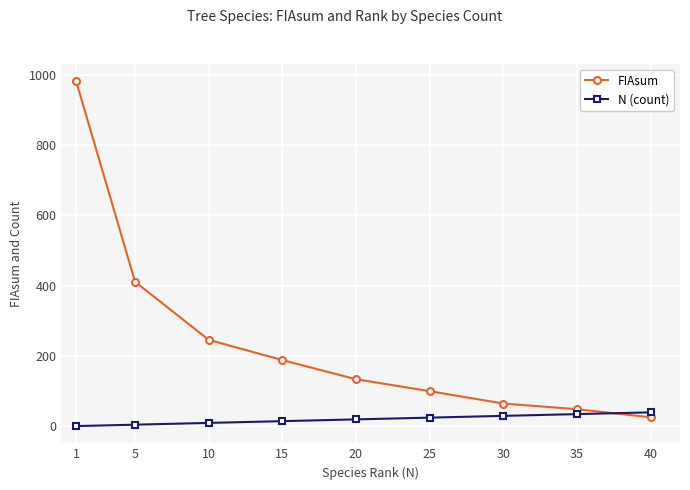

What is the value of the N (count) point at the 5th from the left?

20.0